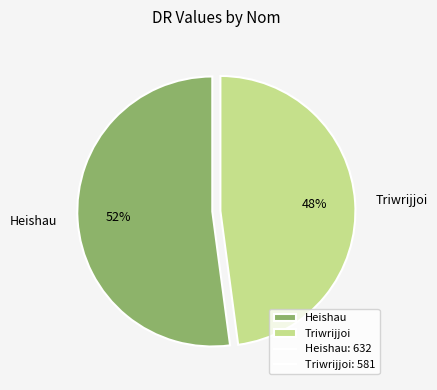

True or false: Triwrijjoi accounts for 40% of the total.

False